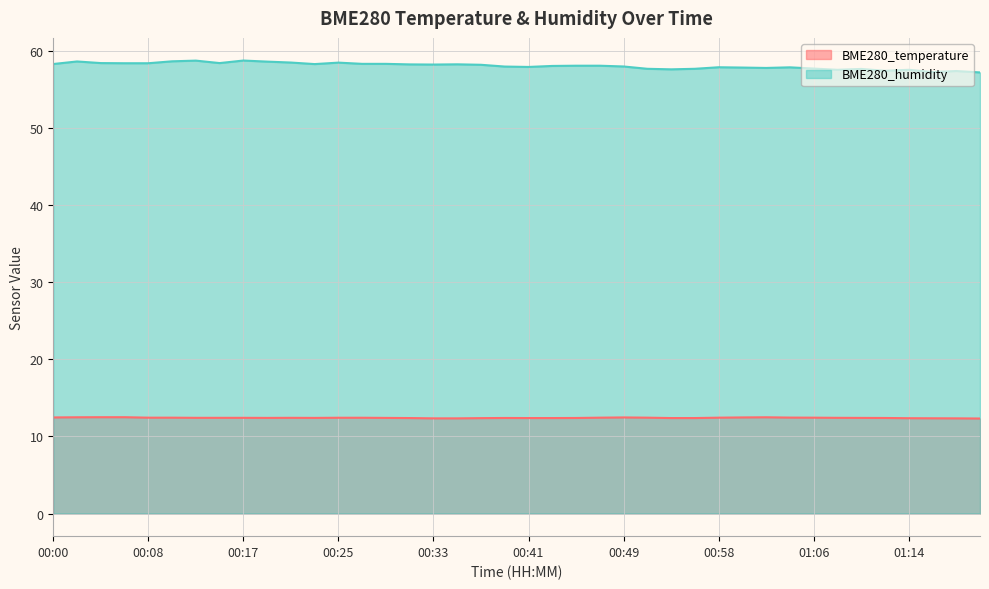

How many data points in BME280_humidity are less than 58?

18